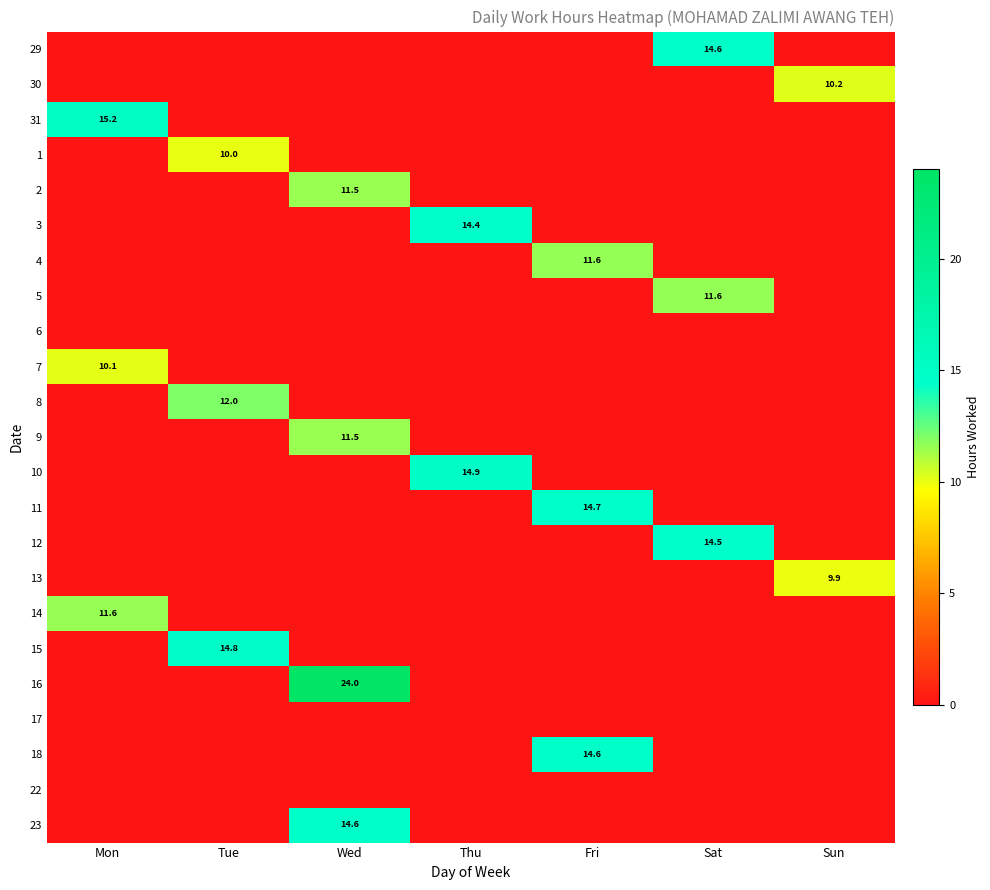

The 16 series shows 24.0 at Wed. True or false?

True